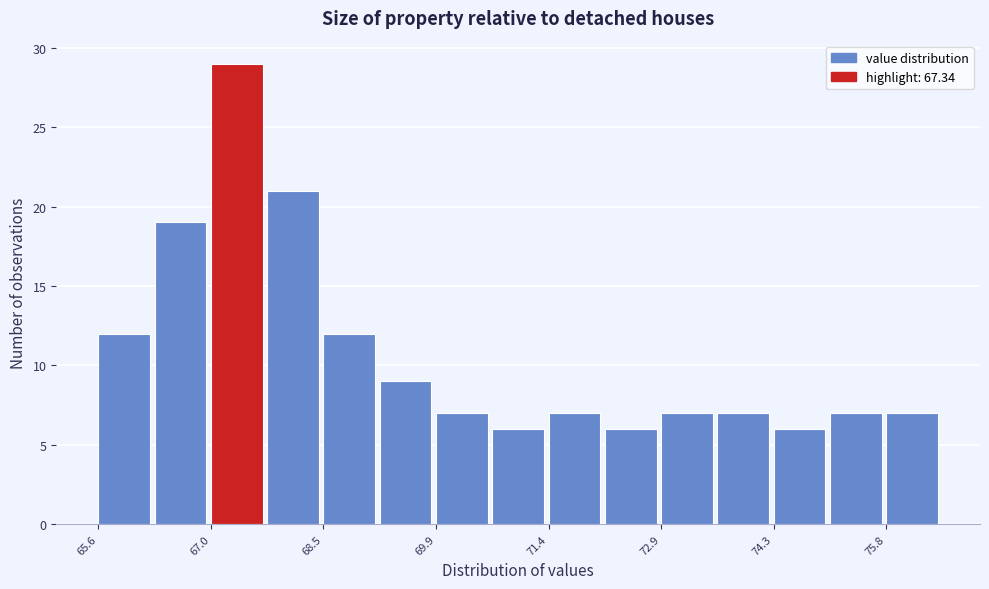

Read against the x-axis, roughly where is the centre of the tallest bar?

67.4